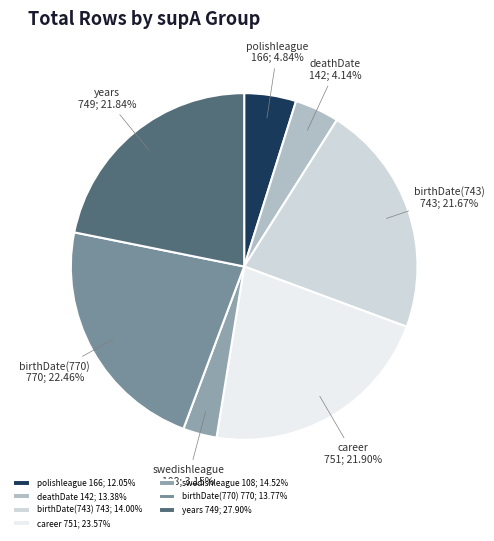

Which slice is the largest?

birthDate(770) 770; 13.77%